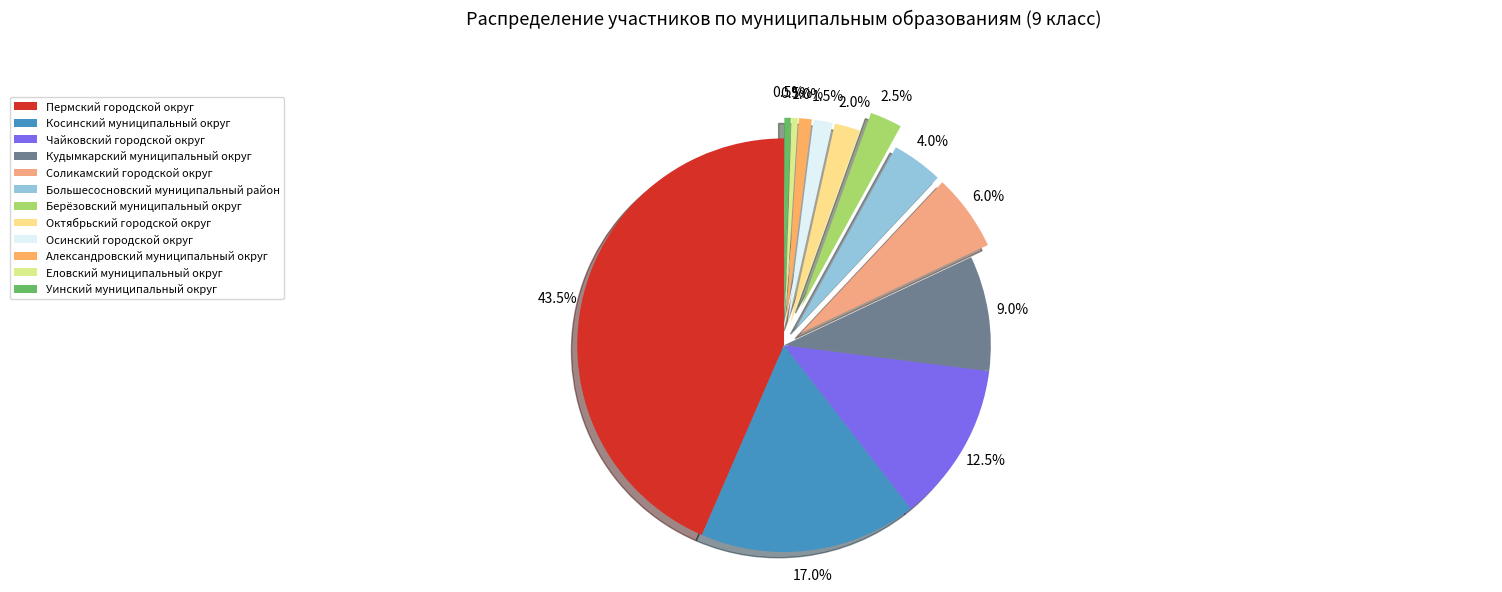

To the nearest percent, what portion does Кудымкарский муниципальный округ represent?

9%